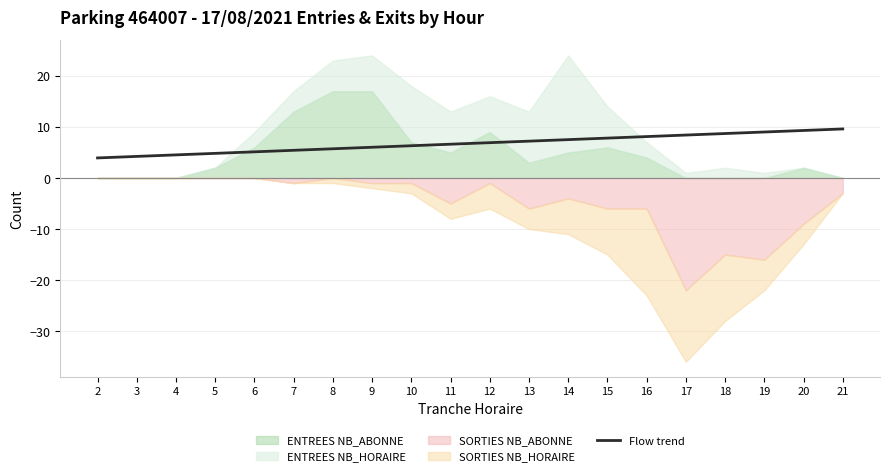

Where is the data nearest to the value 6?

9